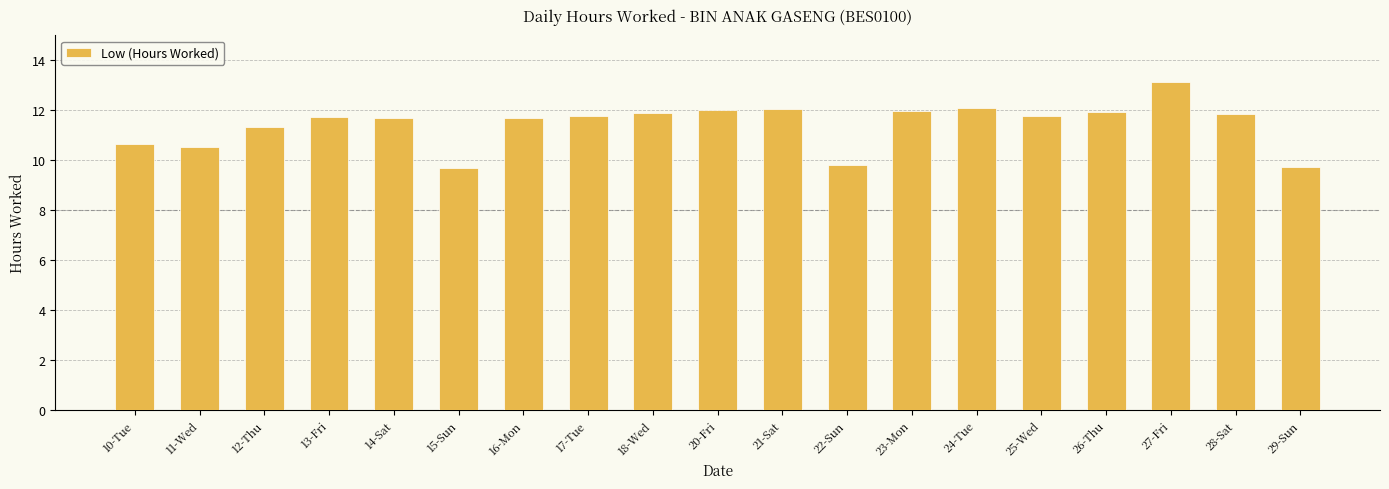

Approximately how many times larger is the value at 20-Fri compared to 14-Sat?

1.0